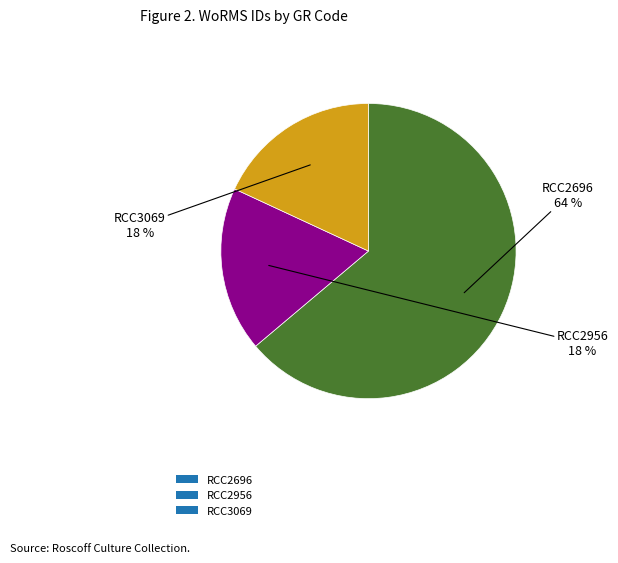

To the nearest percent, what percentage of the pie is RCC2696?

64%